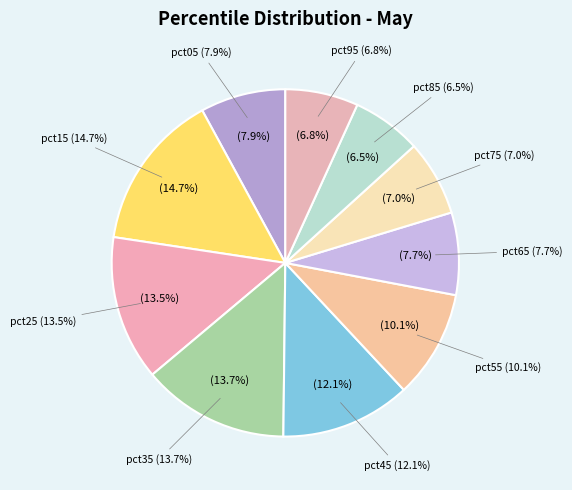

The pct25 slice represents 21% of the pie. True or false?

False